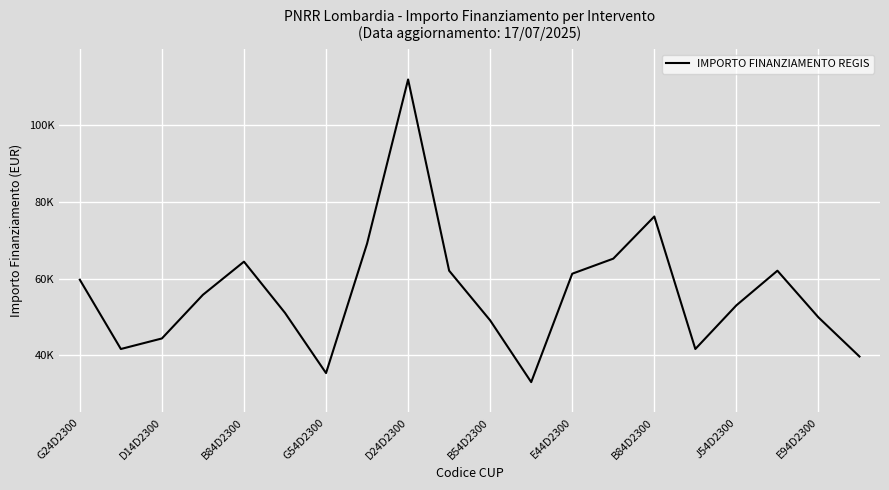

Does the chart have visible grid lines?

Yes